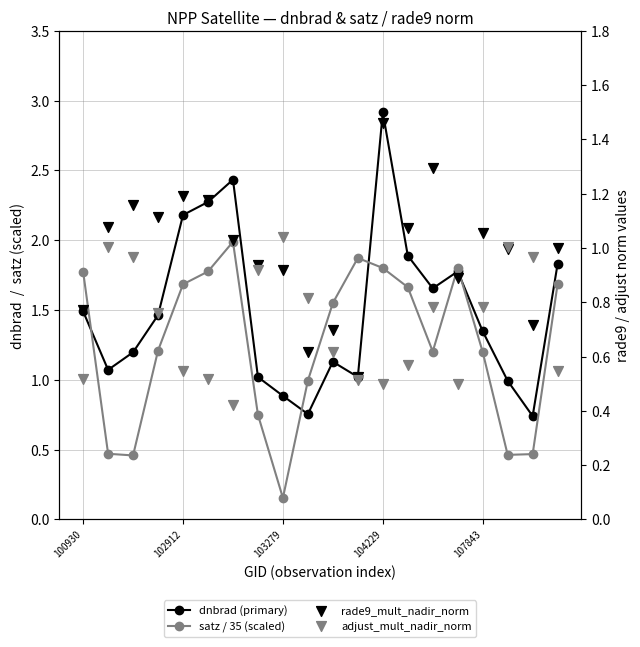

What is the total value across all series at 15?

5.0